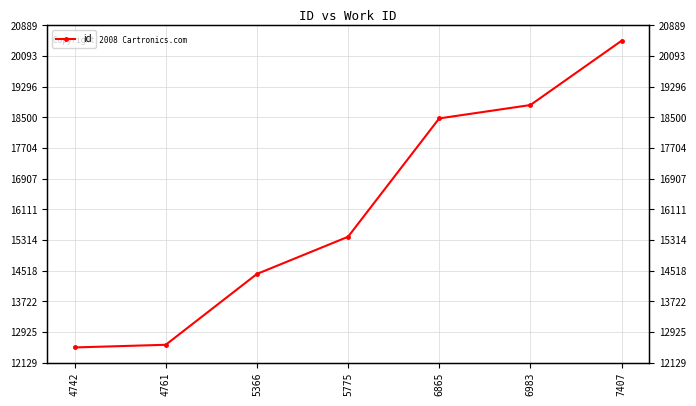

Between 5366 and 4742, which is larger?

5366